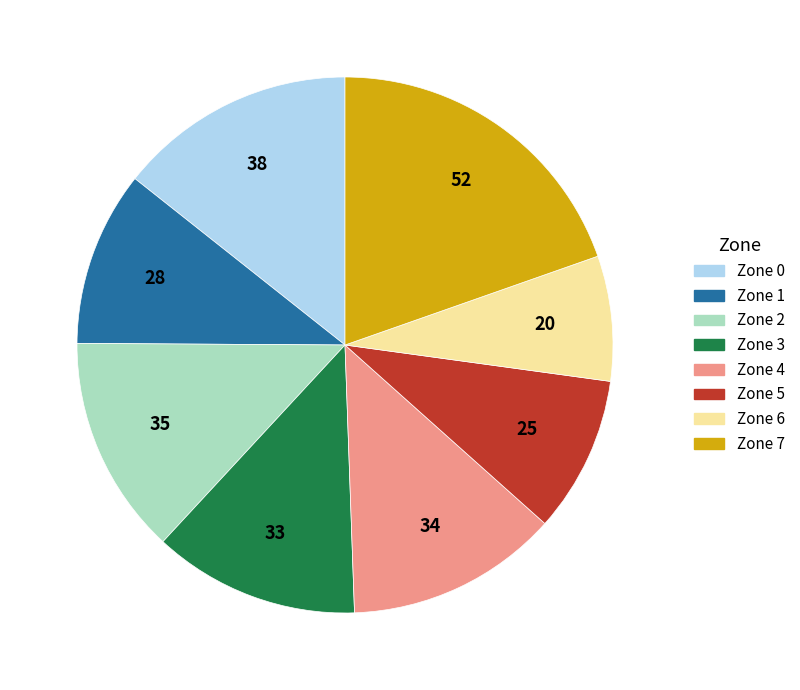

Is it true that Zone 5 is 20% of the pie?

False